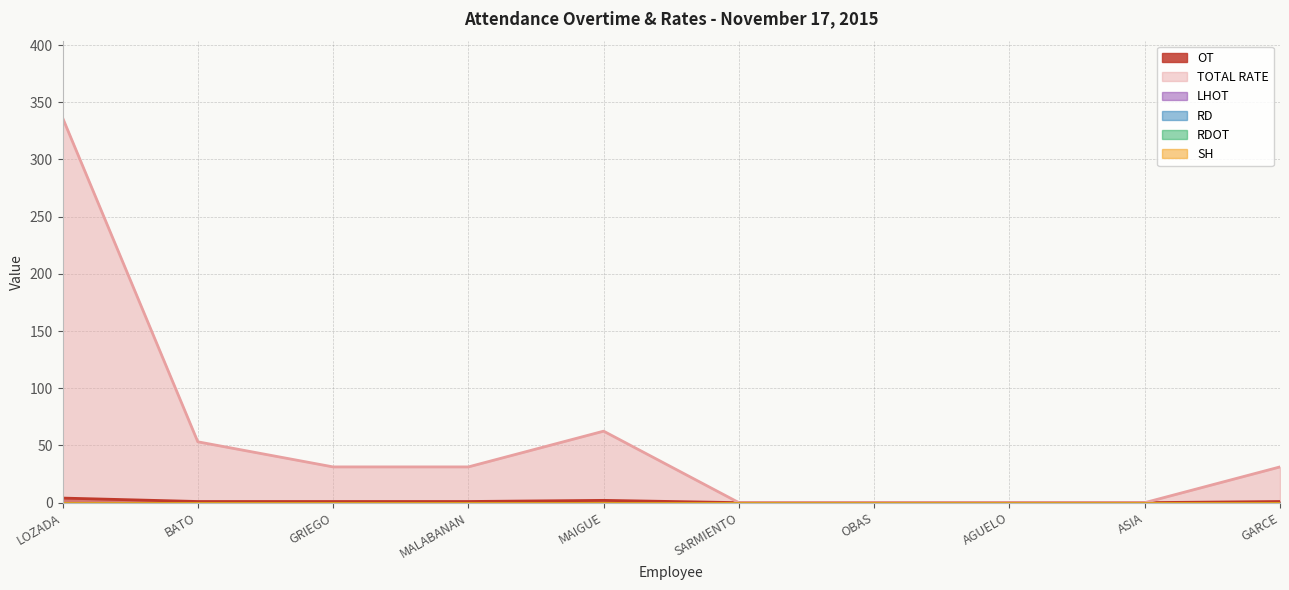

Count the number of categories in the chart.

10